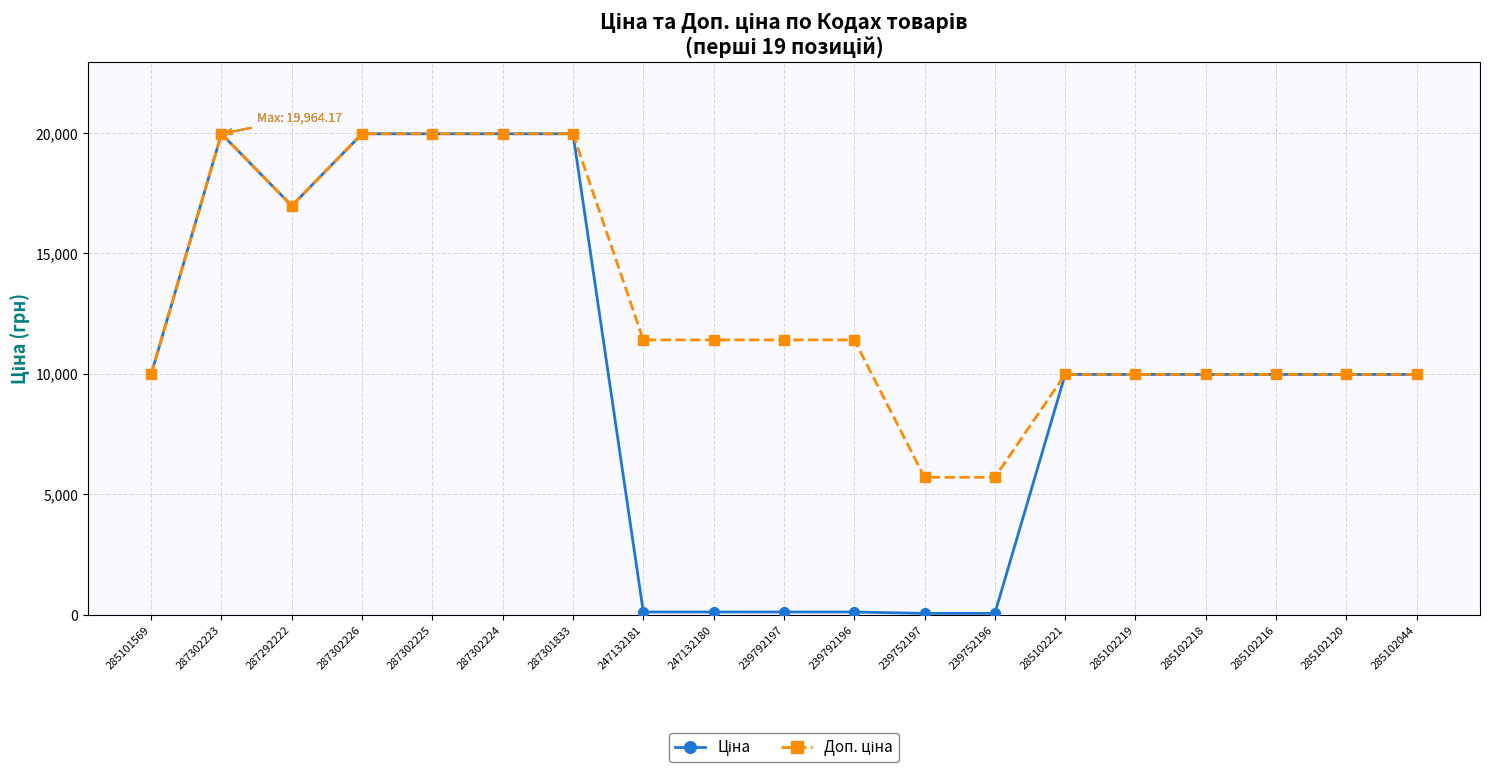

What is the greatest value displayed?

19964.2